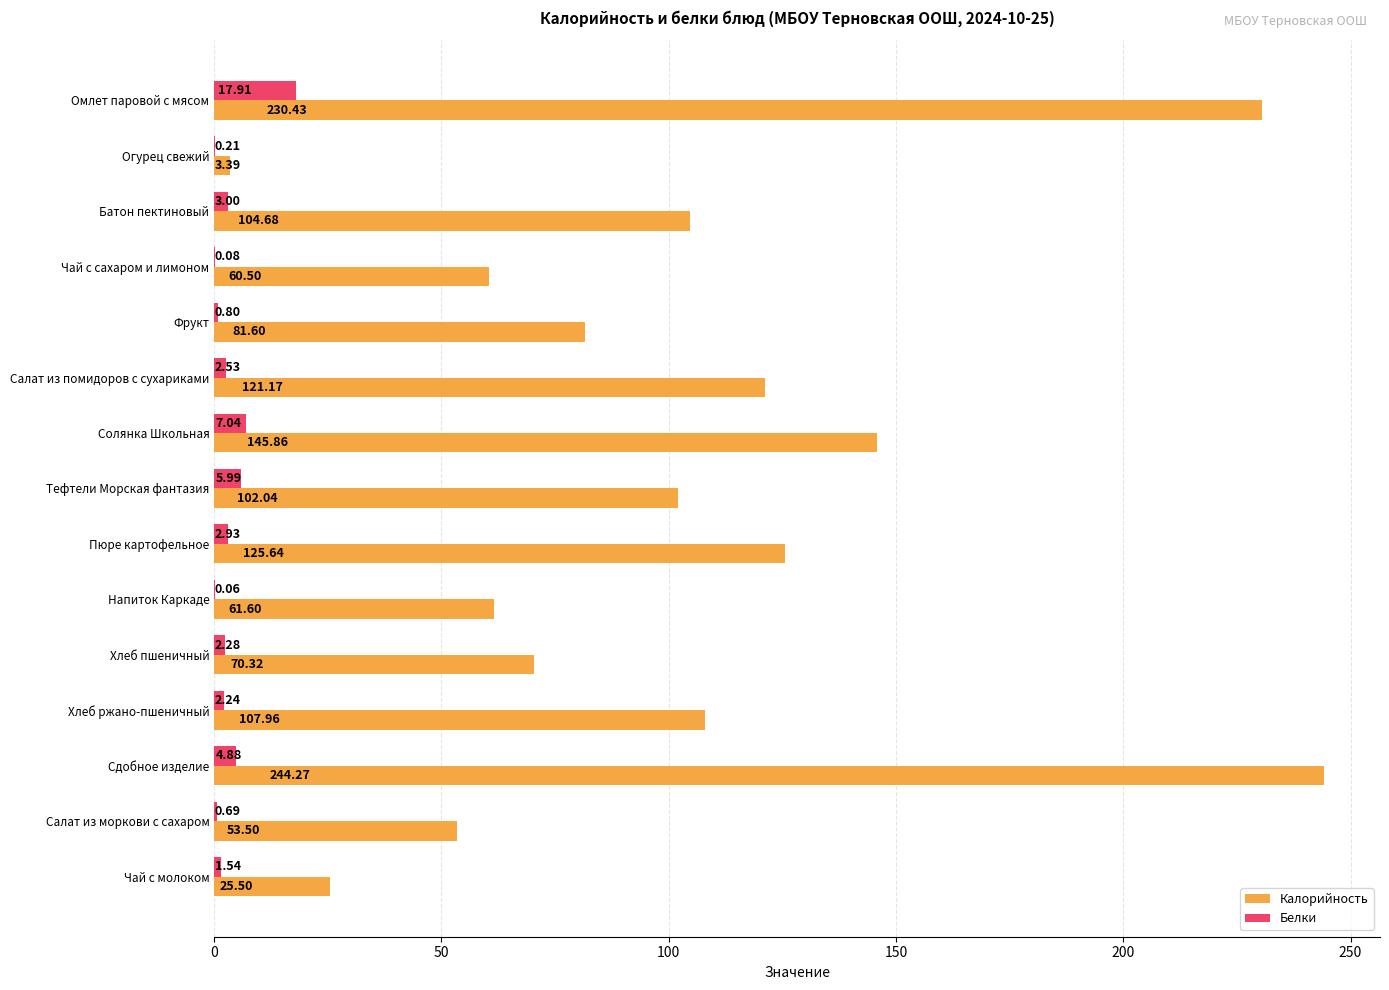

What is the average value of the Калорийность series?

102.6